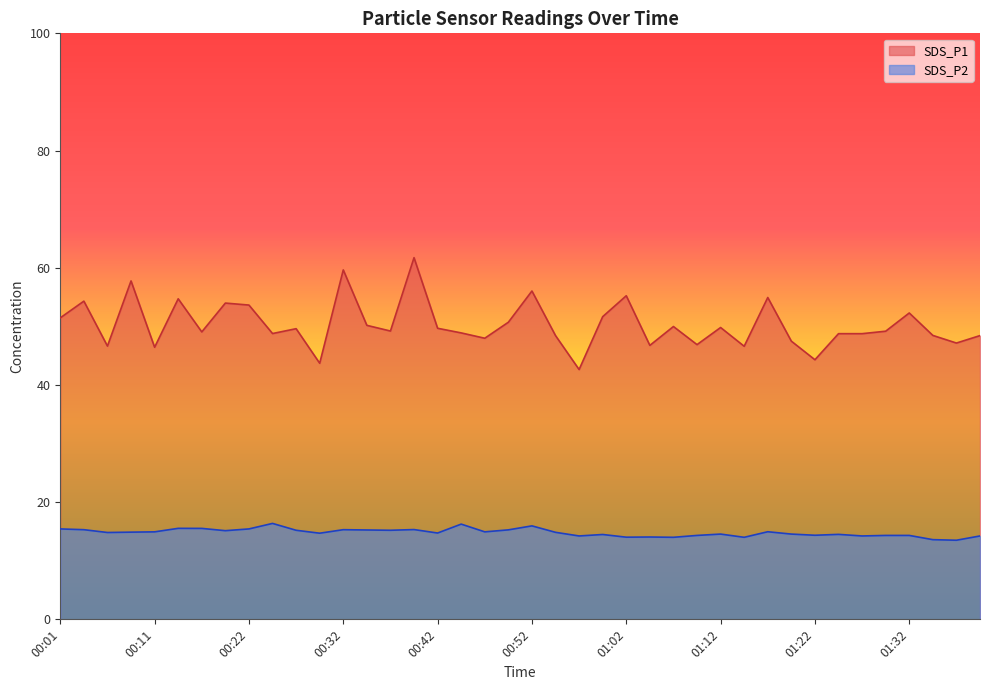

What is the label of the 14th point from the right?

01:07